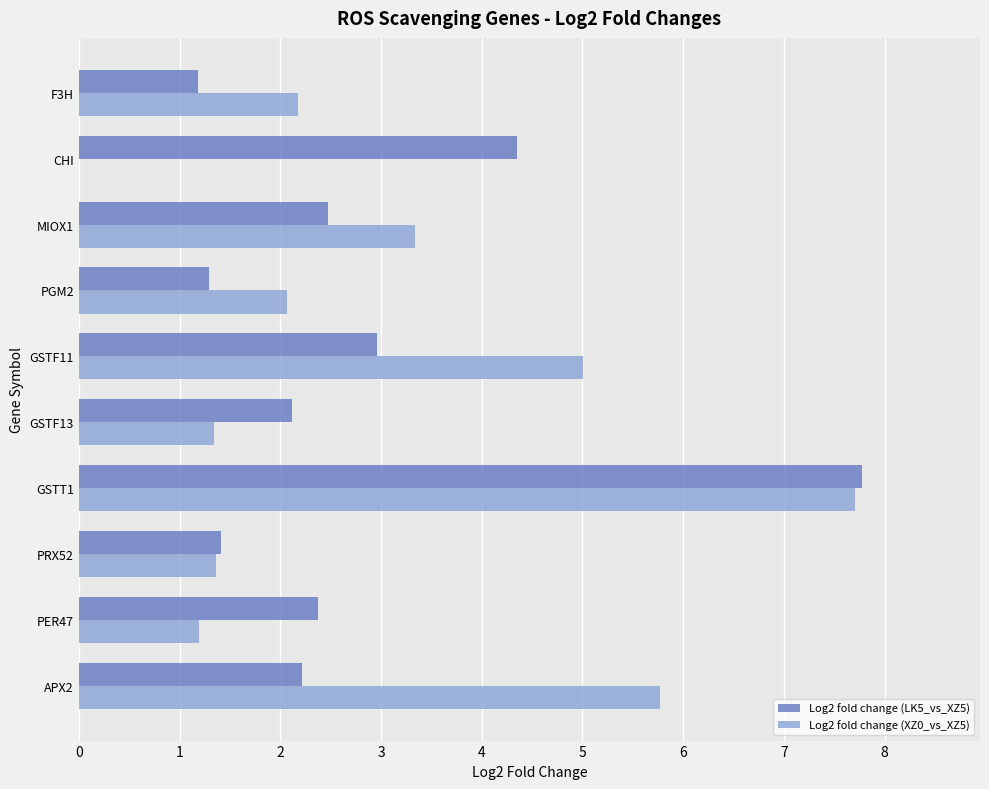

At which label is Log2 fold change (LK5_vs_XZ5) closest to 4?

CHI